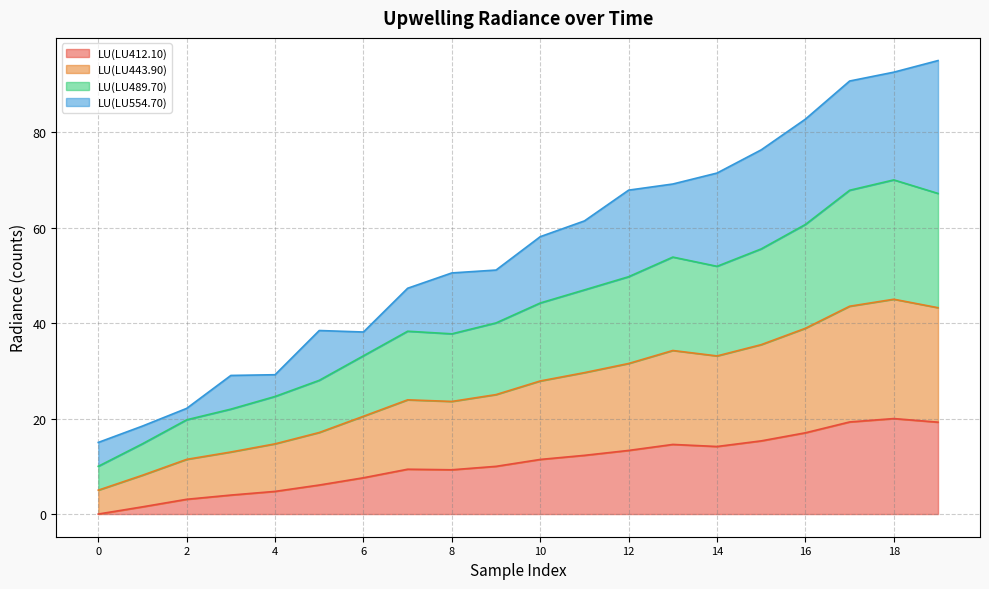

Does the chart display data point markers on the line(s)?

No